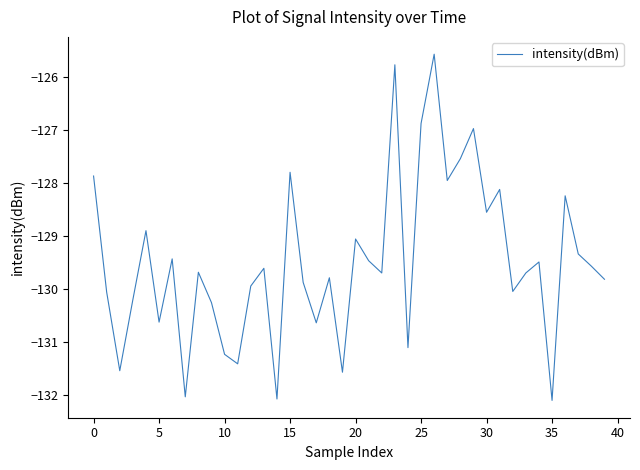

What is the smallest value displayed?

-132.1